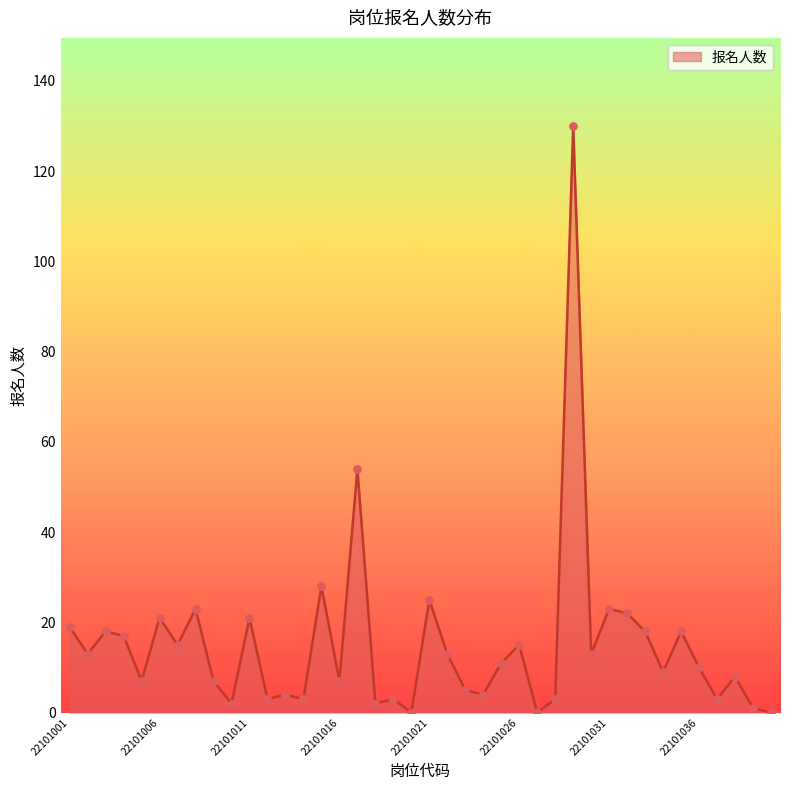

What is the difference between the maximum and minimum values?

130